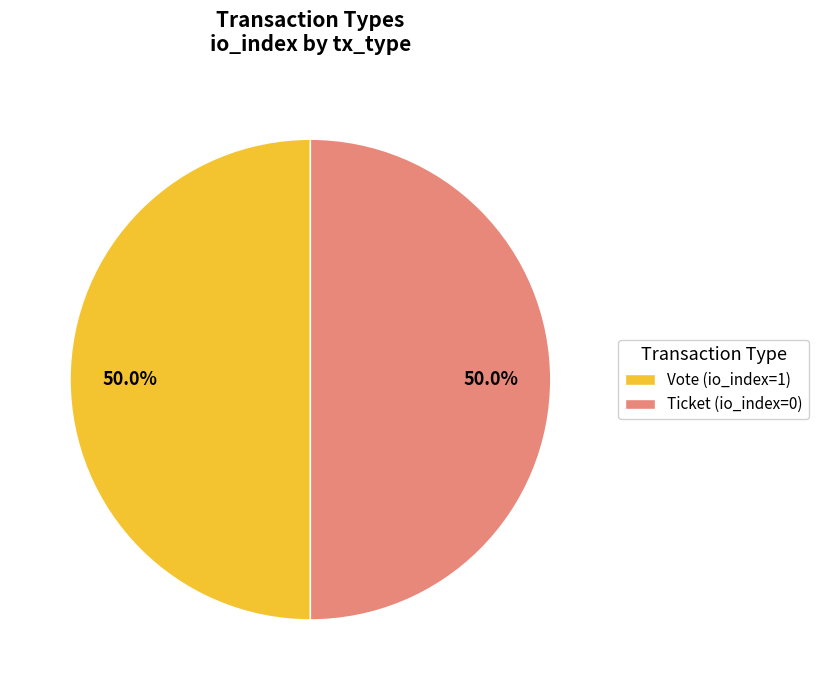

True or false: Vote accounts for 99% of the total.

False